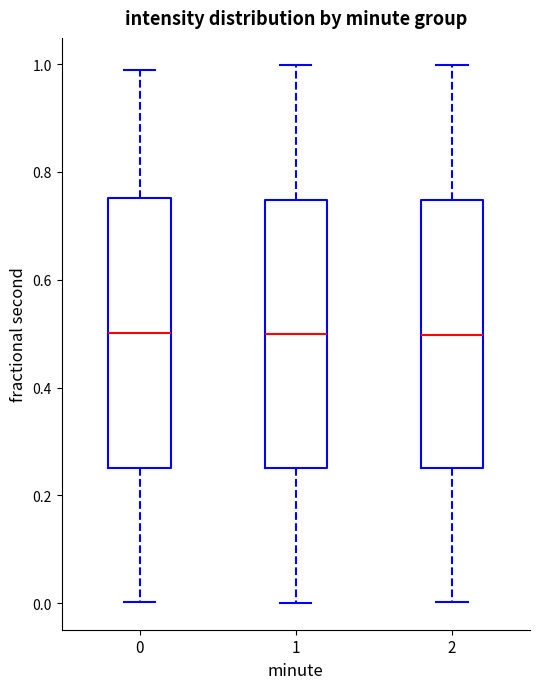

Reading left to right, read every box against the y-axis: the position of its median line, the range the box covers, and the ends of its whiskers. The values are not printed on the chart, so give them approximately, as read against the axis.

0: median 0.50, box 0.26 to 0.76, whiskers 0.00 to 0.98
1: median 0.50, box 0.26 to 0.74, whiskers 0.00 to 1.00
2: median 0.50, box 0.26 to 0.74, whiskers 0.00 to 1.00